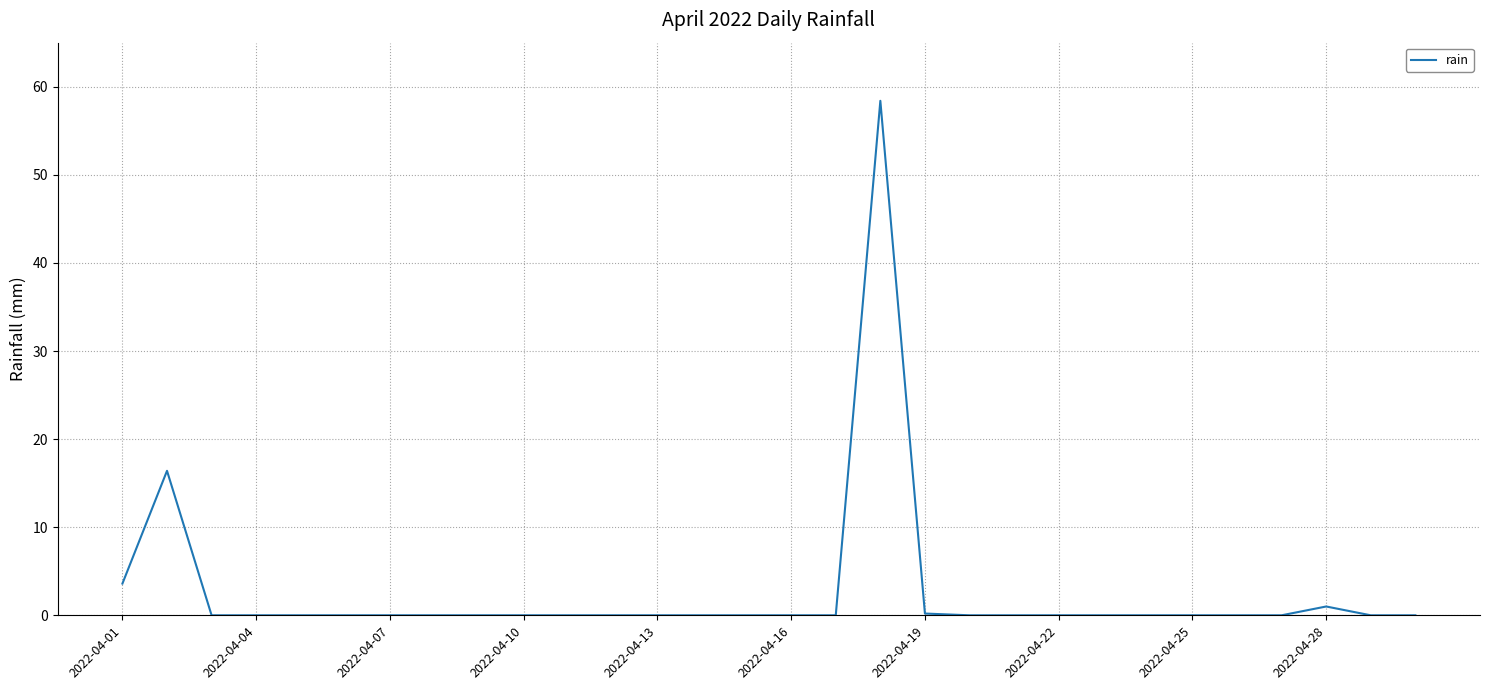

What is the difference between the maximum and minimum values?

58.4